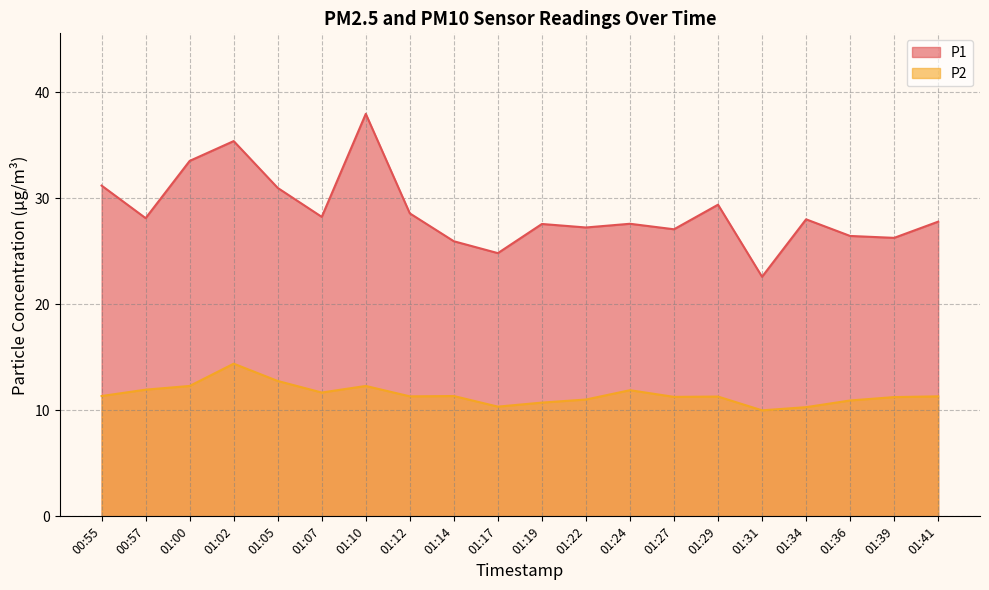

Which series has the largest total across all categories?

P1